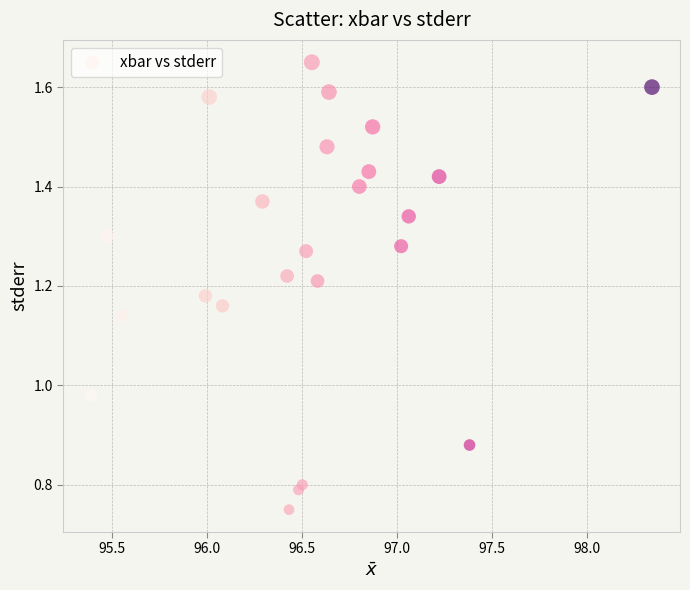

What is the range of X values (max minus min)?

3.0